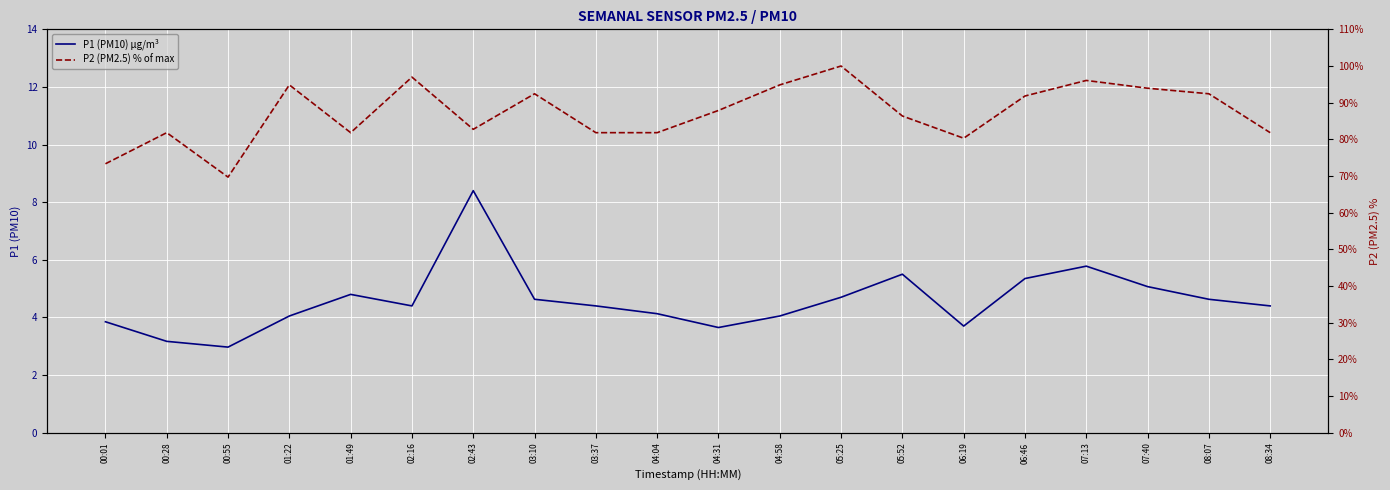

Where is the first local minimum for P1 (PM10) µg/m³?

00:55